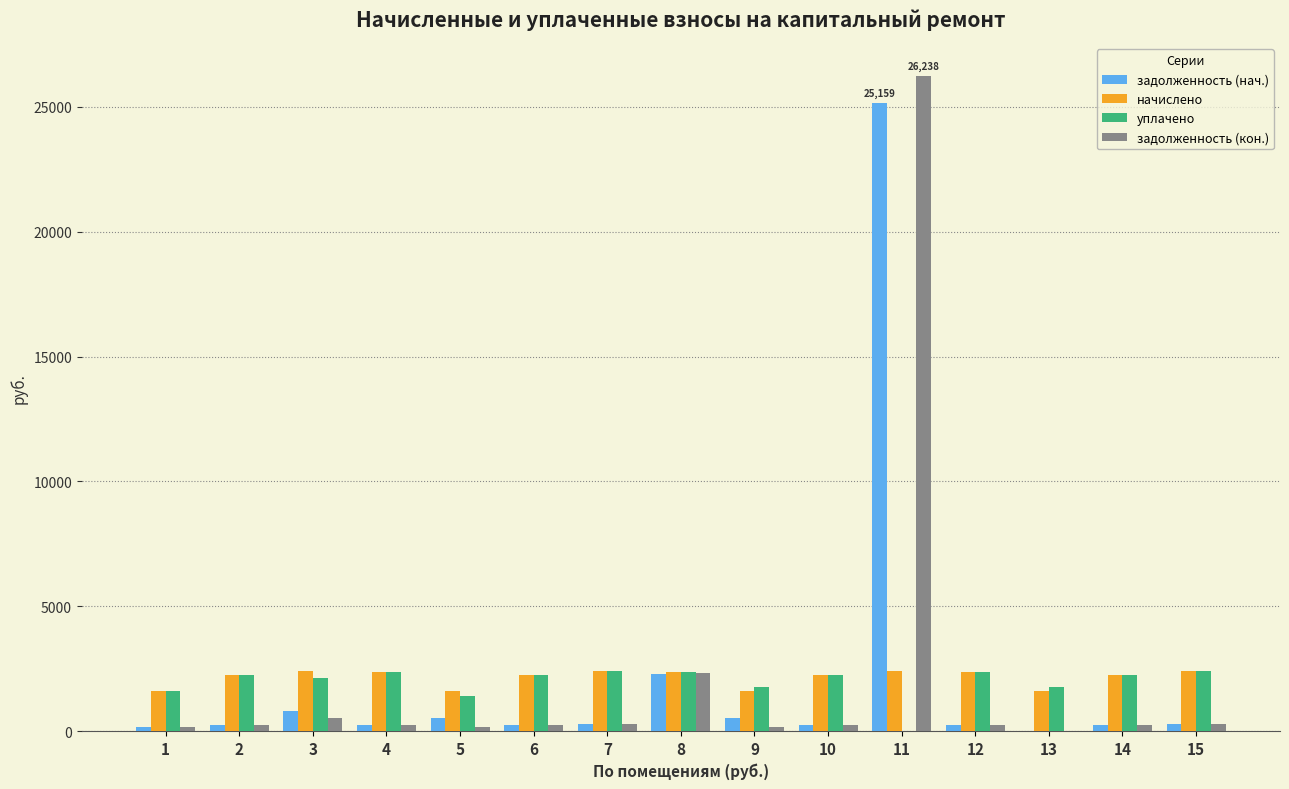

The value of уплачено at 3 is 1087.1. True or false?

False